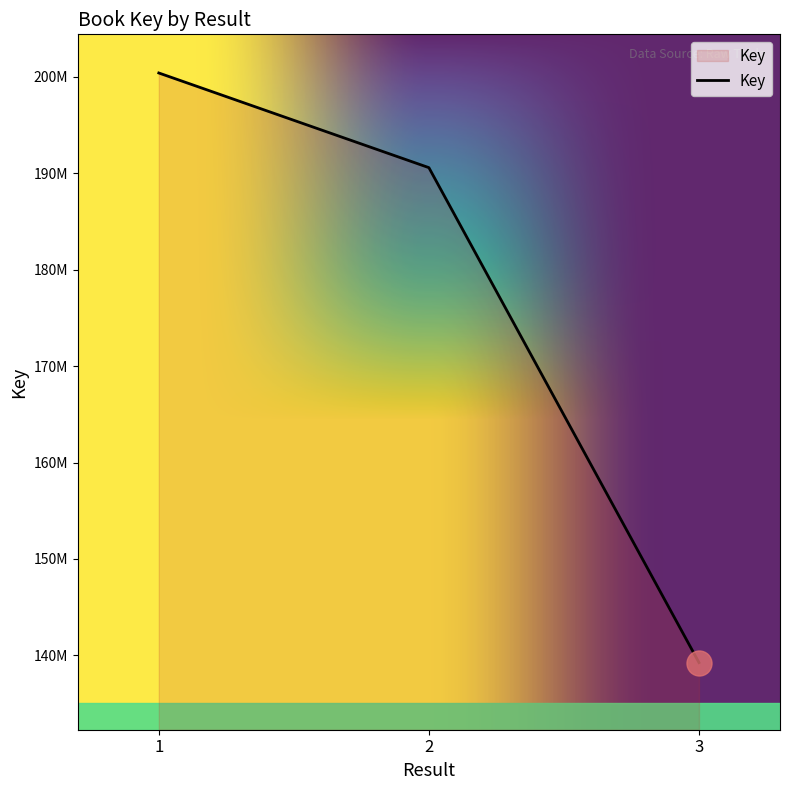

Is this an area chart (filled region under the line)?

Yes